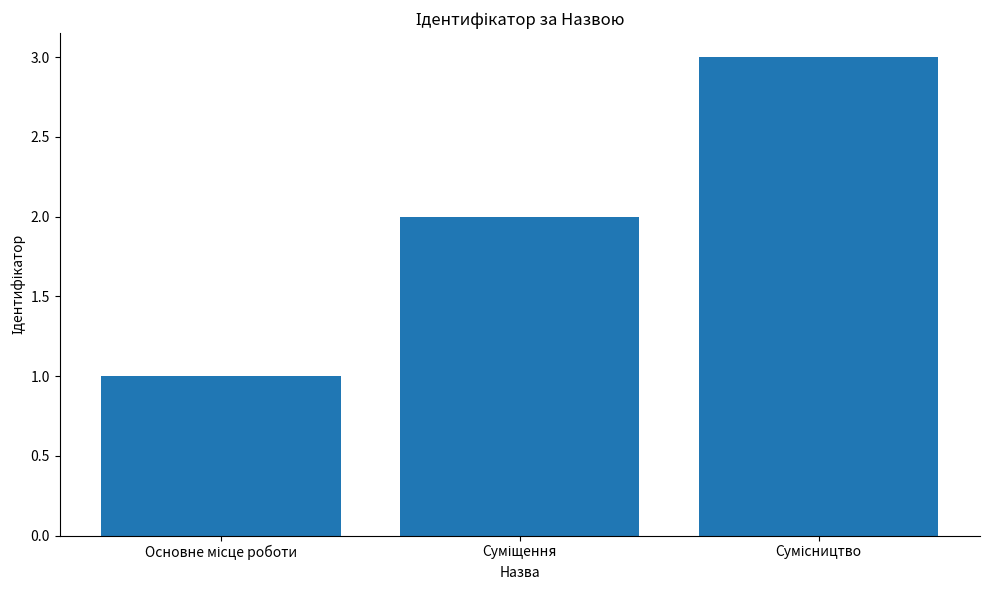

What is the maximum value shown in the chart?

3